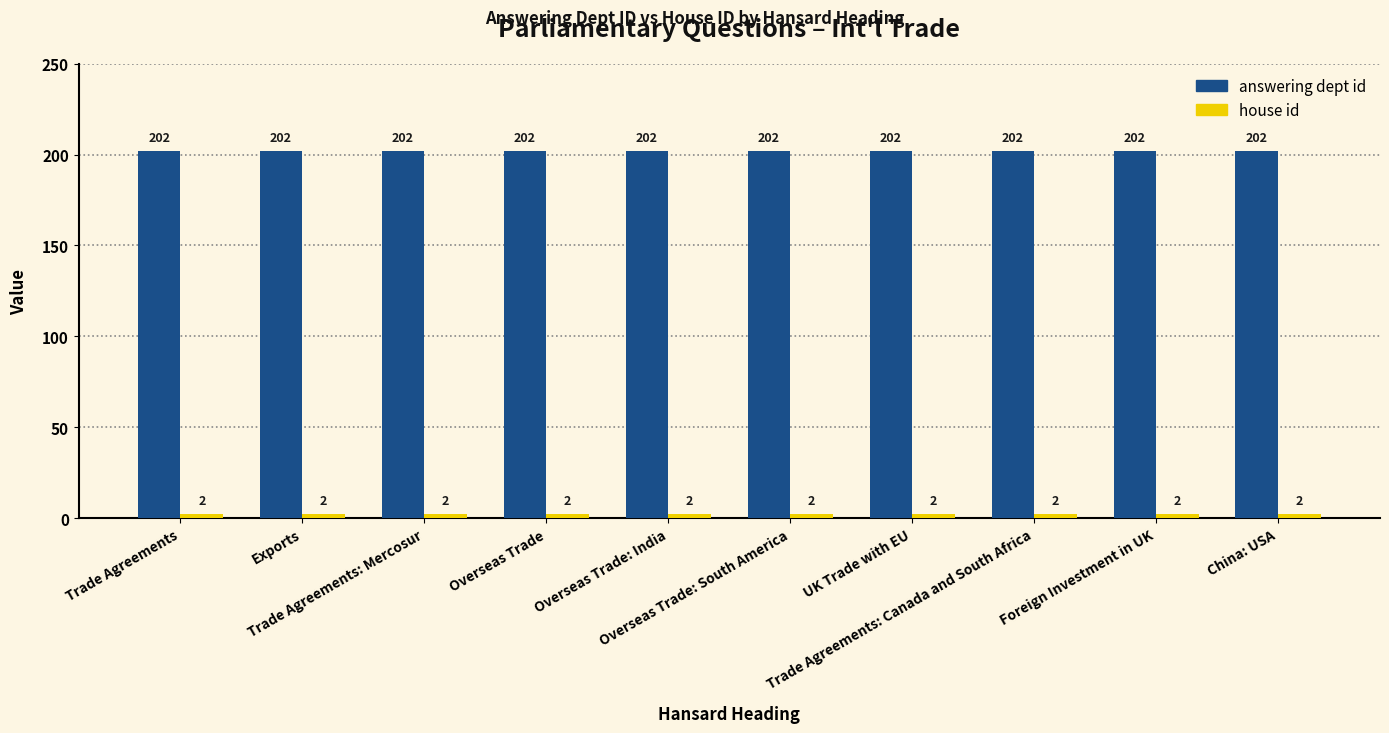

At how many categories does at least one series exceed 138?

10